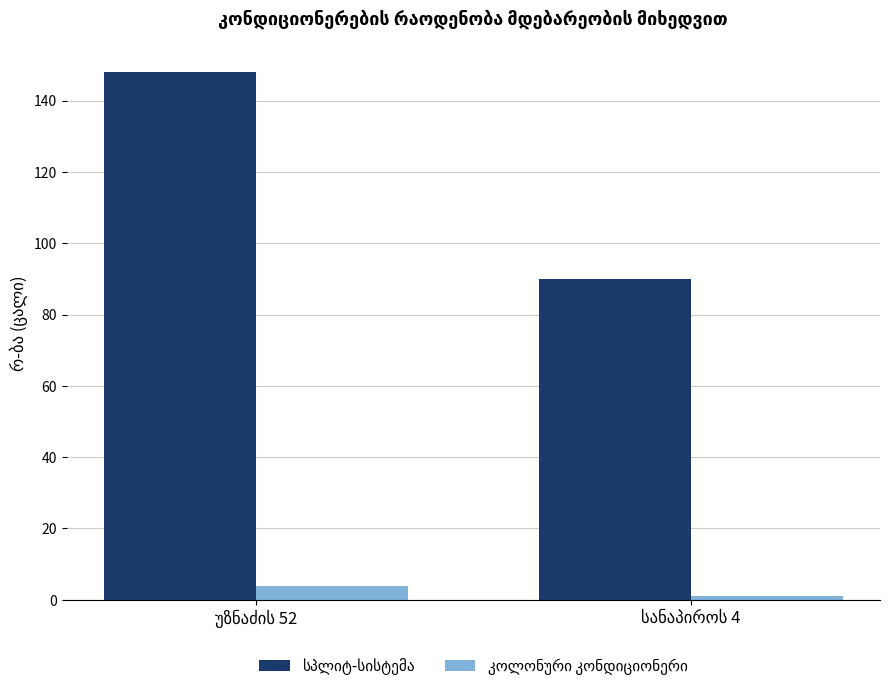

What is the sum of the კოლონური კონდიციონერი values at უზნაძის 52 and სანაპიროს 4?

5